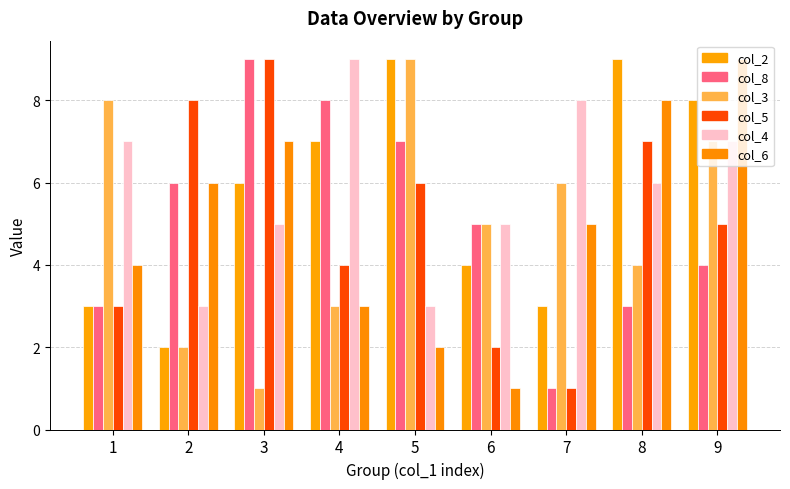

What is the sum of all col_4 values?

53